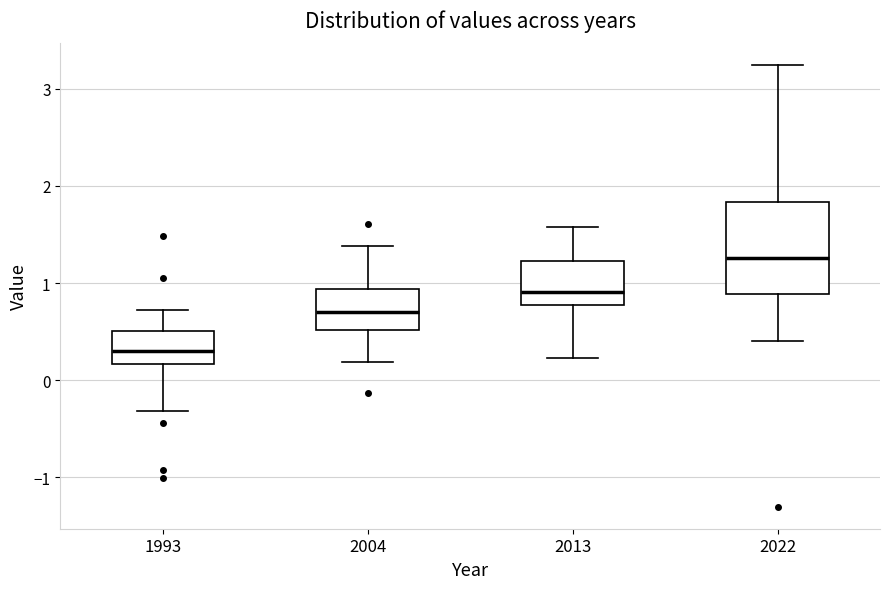

Reading left to right, transcribe this box plot: for each box, give where its median line is, the range the box spans, and where its two whiskers end, as read against the y-axis. The values are not printed on the chart, so give them approximately, as read against the axis.

1993: median 0.3, box 0.2 to 0.5, whiskers -0.3 to 0.7
2004: median 0.7, box 0.5 to 0.9, whiskers 0.2 to 1.4
2013: median 0.9, box 0.8 to 1.2, whiskers 0.2 to 1.6
2022: median 1.3, box 0.9 to 1.8, whiskers 0.4 to 3.2